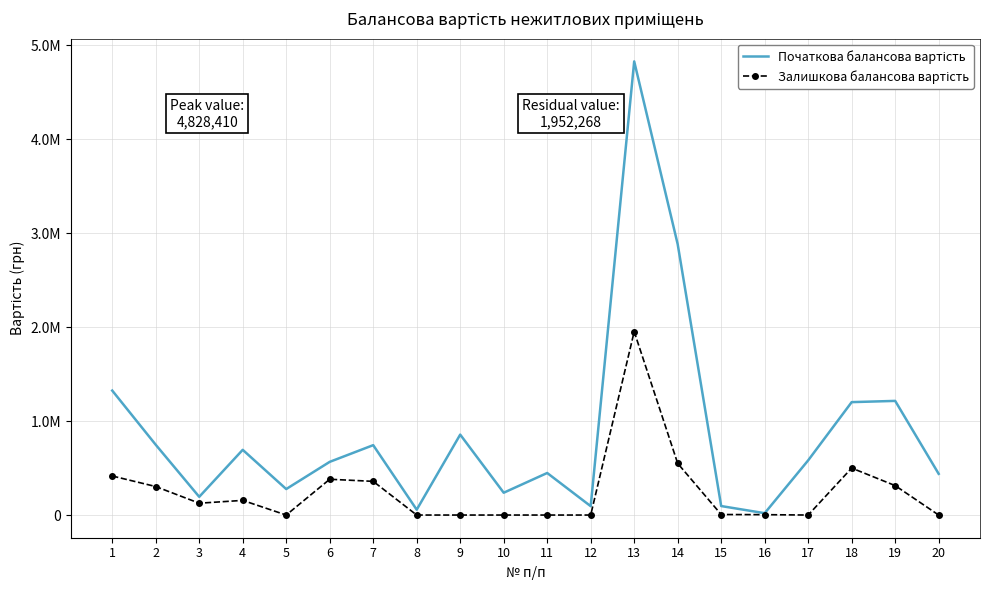

What is the sum of all Початкова балансова вартість values?

17503593